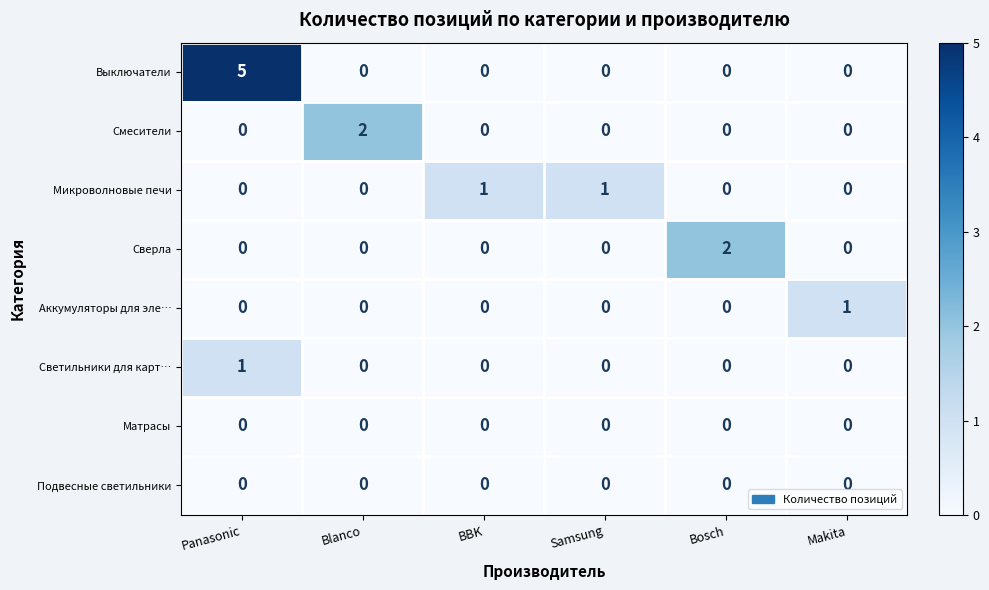

What is the total value across all series at Blanco?

2